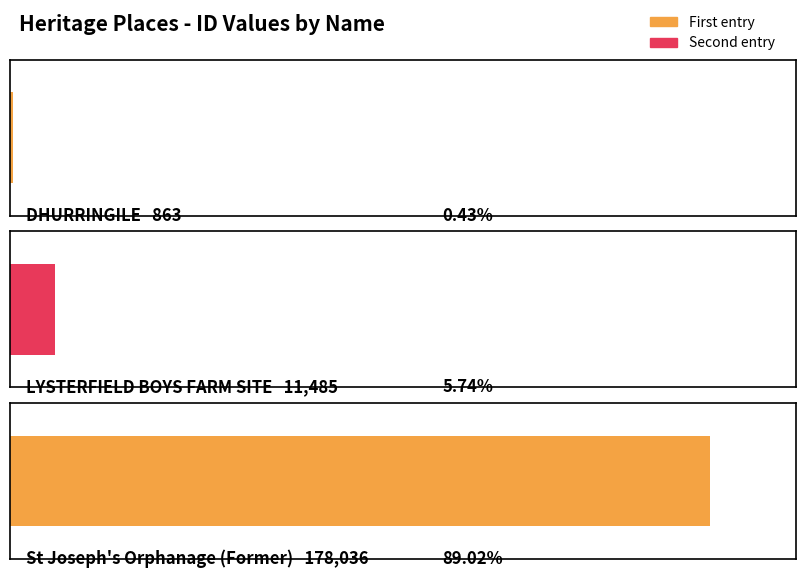

How many bars are there in total?

3